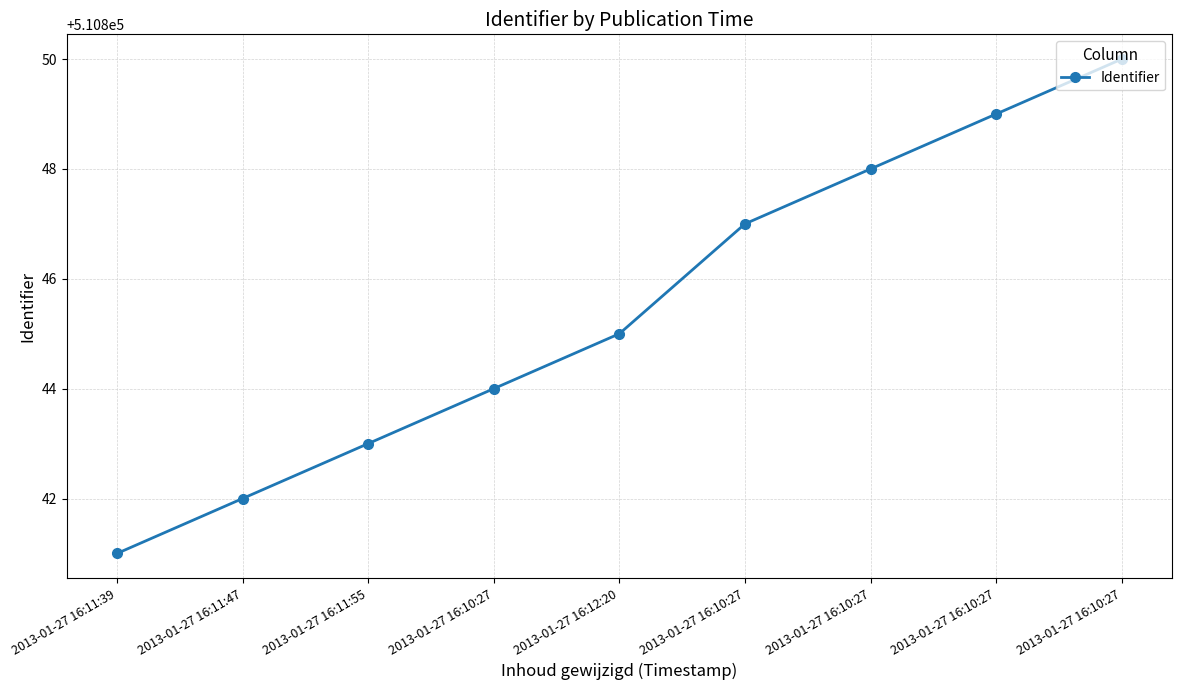

Does the chart have visible grid lines?

Yes